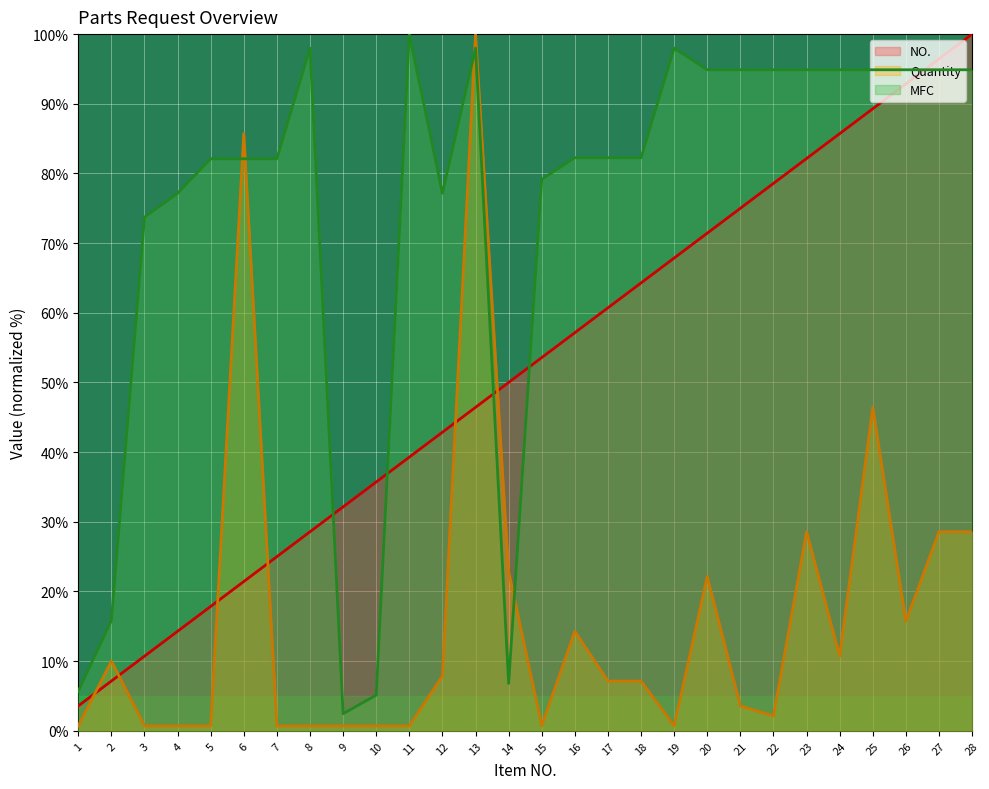

Reading left to right, transcribe all the data shown in this chart.

NO.: 1=3.6	2=7.1	3=10.7	4=14.3	5=17.9	6=21.4	7=25.0	8=28.6	9=32.1	10=35.7	11=39.3	12=42.9	13=46.4	14=50.0	15=53.6	16=57.1	17=60.7	18=64.3	19=67.9	20=71.4	21=75.0	22=78.6	23=82.1	24=85.7	25=89.3	26=92.9	27=96.4	28=100.0
Quantity: 1=0.7	2=10.0	3=0.7	4=0.7	5=0.7	6=85.7	7=0.7	8=0.7	9=0.7	10=0.7	11=0.7	12=7.9	13=100.0	14=22.9	15=0.7	16=14.3	17=7.1	18=7.1	19=0.7	20=22.1	21=3.6	22=2.1	23=28.6	24=10.7	25=46.4	26=15.7	27=28.6	28=28.6
MFC: 1=5.7	2=15.8	3=73.7	4=77.2	5=82.1	6=82.1	7=82.1	8=98.0	9=2.5	10=5.1	11=100.0	12=77.2	13=98.0	14=6.8	15=79.2	16=82.3	17=82.3	18=82.3	19=98.0	20=94.9	21=94.9	22=94.9	23=94.9	24=94.9	25=94.9	26=94.9	27=94.9	28=94.9